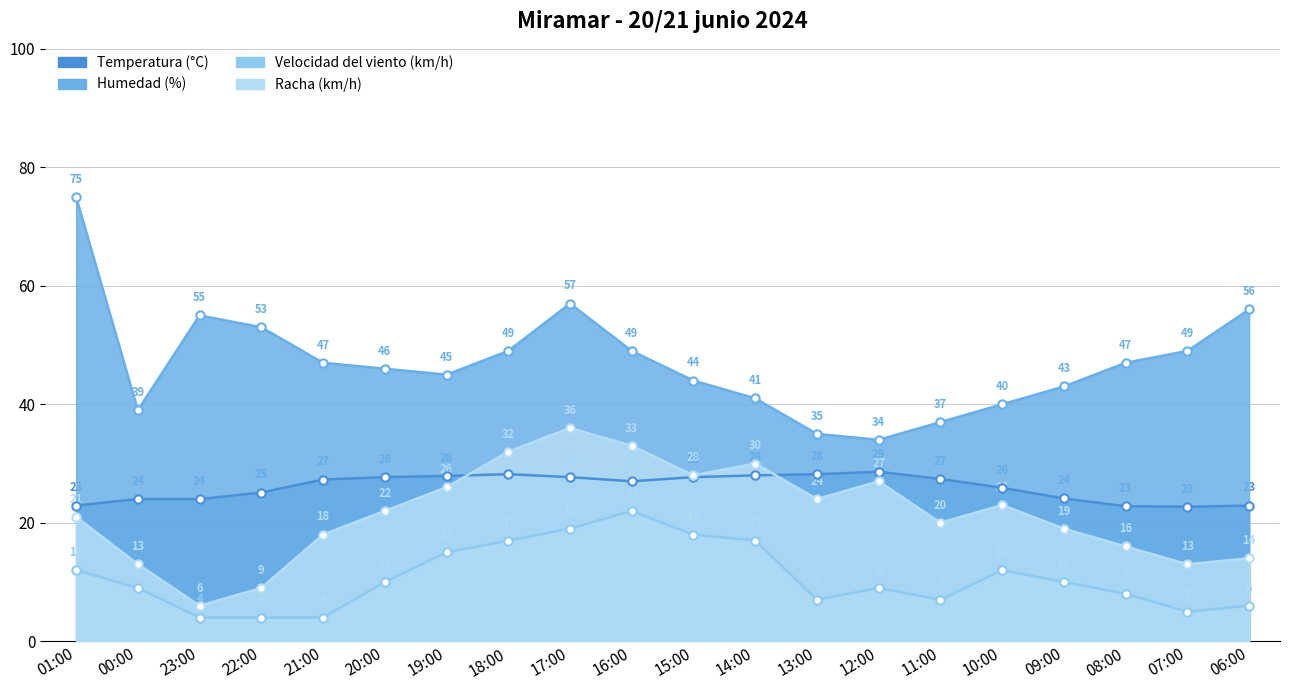

Which label corresponds to the smallest value in the chart?

23:00